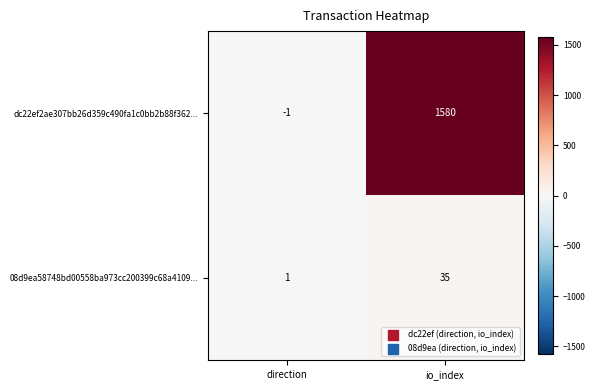

What is the highest value of the dc22ef2ae307bb26d359c490fa1c0bb2b88f362... series?

1580